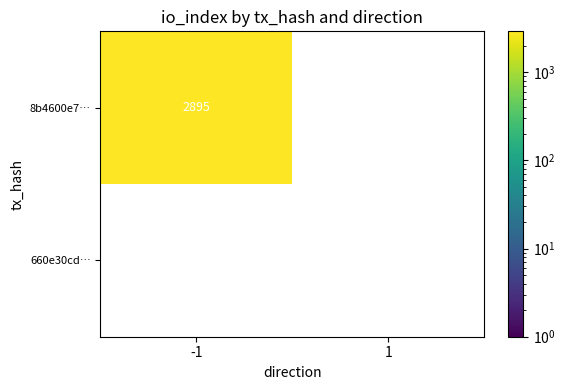

Reading left to right, list all the values displayed in this chart.

8b4600e789eda3b7479b4e4ee9fdac1f89449c2: -1=2895	1=0
660e30cdb701812af3cc9900c719c62592d0075: -1=0	1=0